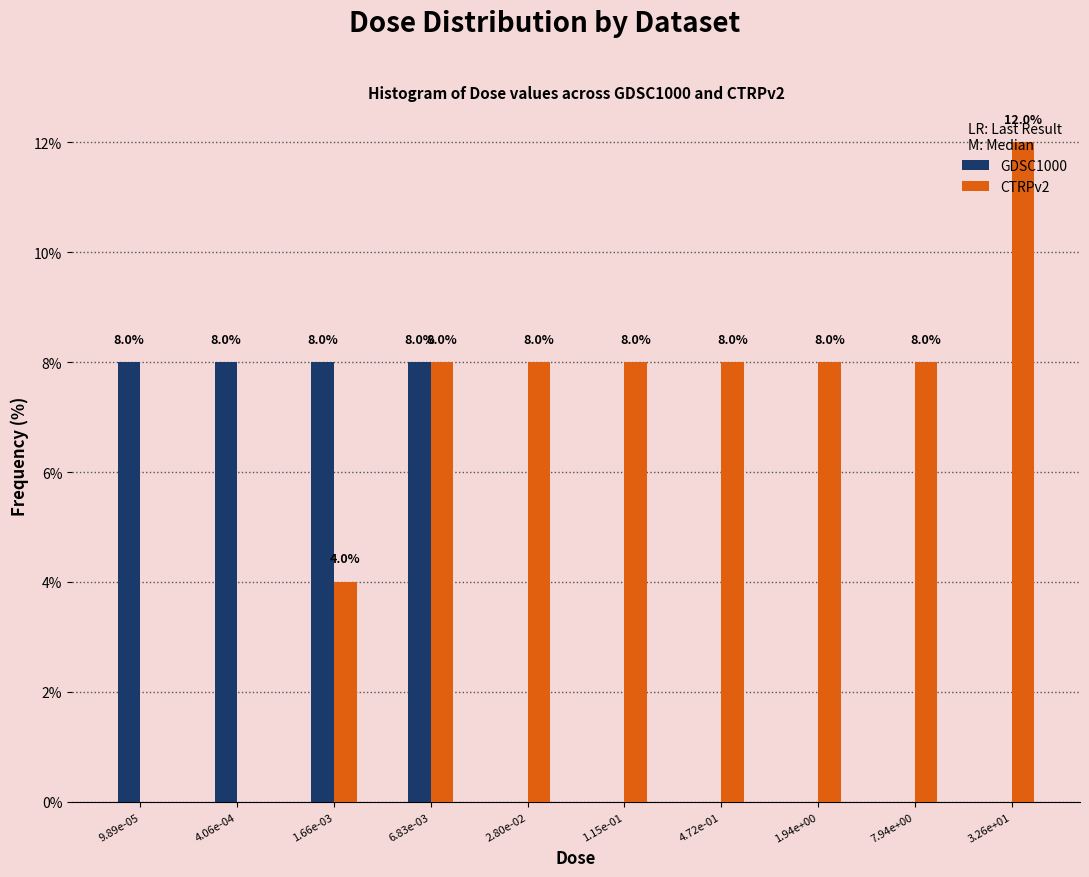

Which series has the largest total across all categories?

CTRPv2